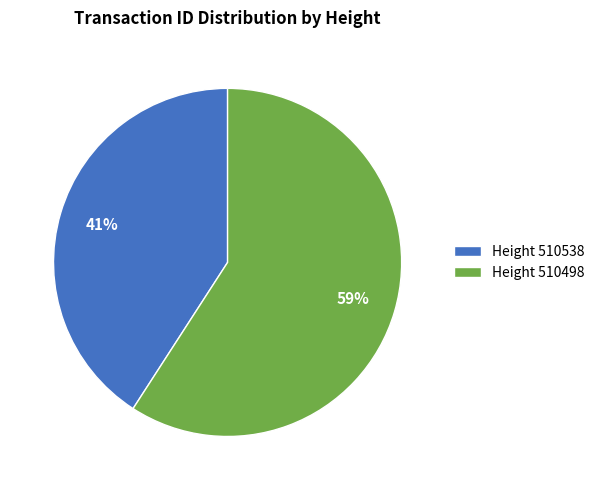

To the nearest percent, what is the difference between the Height 510498 and Height 510538 slice percentages?

18%